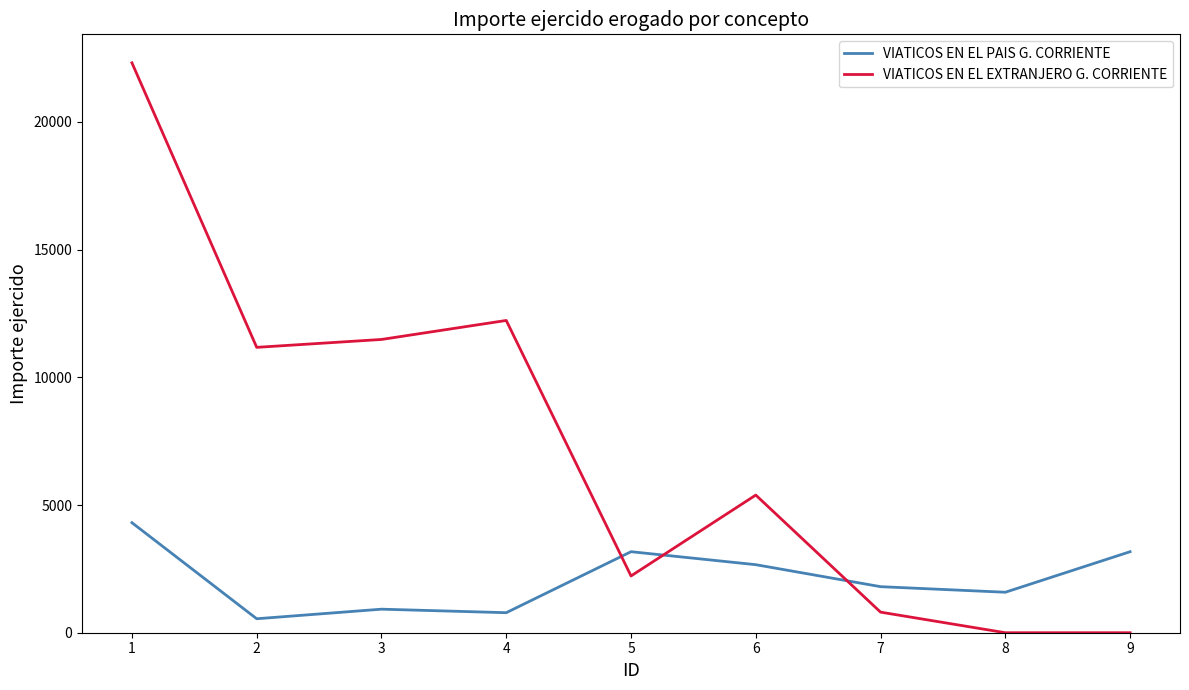

Where do VIATICOS EN EL EXTRANJERO G. CORRIENTE and VIATICOS EN EL PAIS G. CORRIENTE first cross each other?

4 and 5